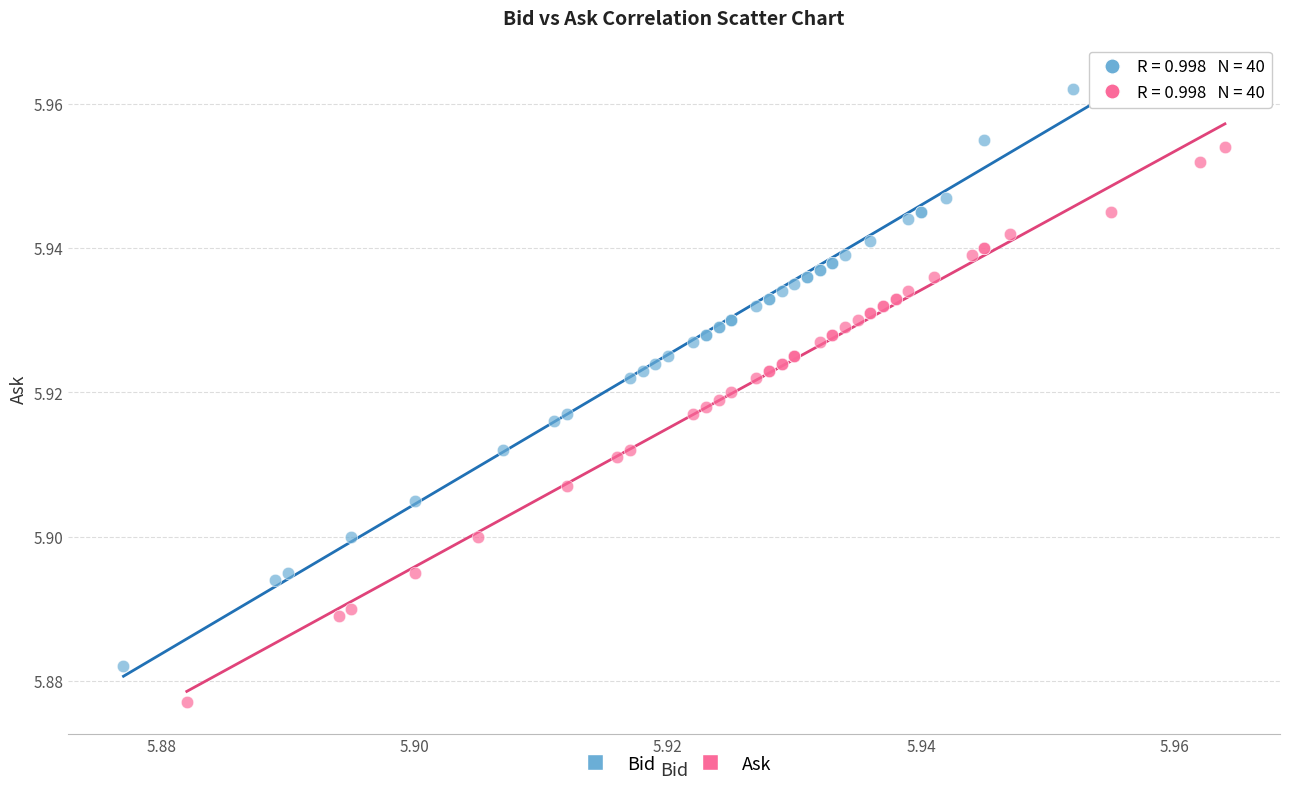

Which series reaches the maximum Y coordinate?

Bid